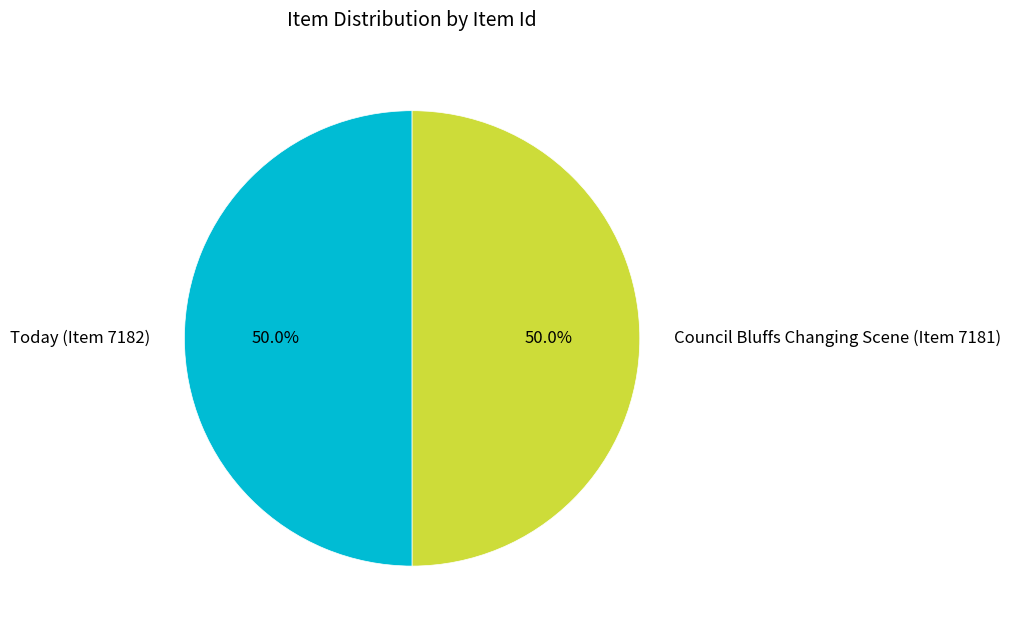

Approximately how many times larger is the value at Council Bluffs Changing Scene (Item 7181) compared to Today (Item 7182)?

1.0